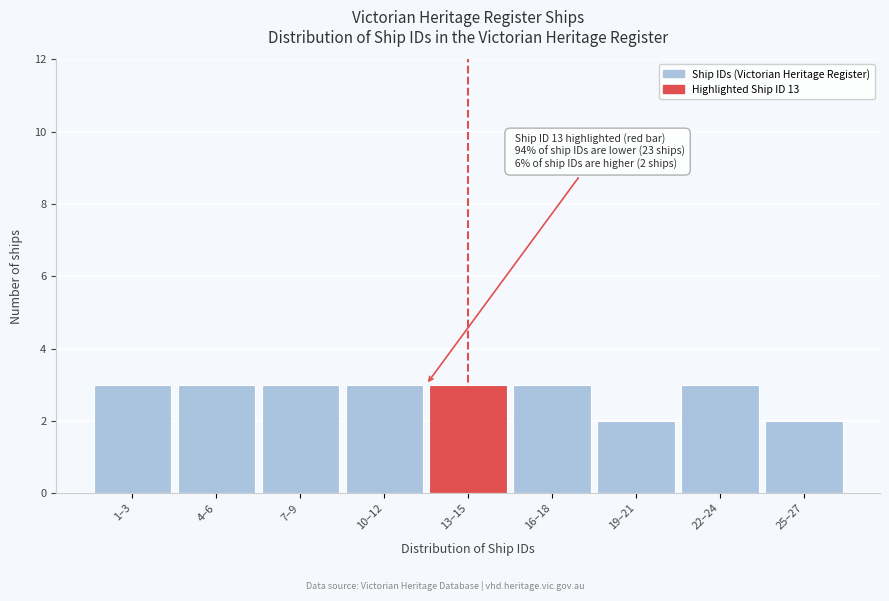

Reading left to right, list all the values displayed in this chart.

3	3	3	3	3	3	2	3	2